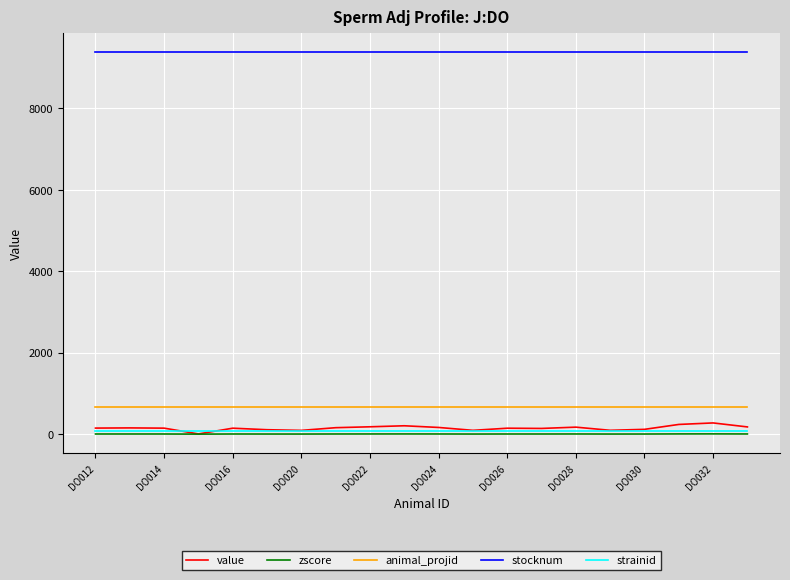

Which series has the largest total across all categories?

stocknum